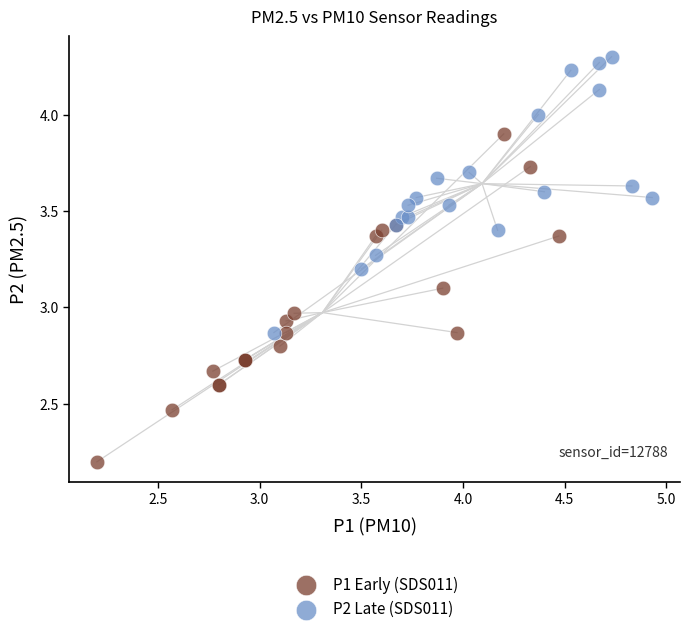

Which series reaches the maximum Y coordinate?

P2 Late (SDS011)